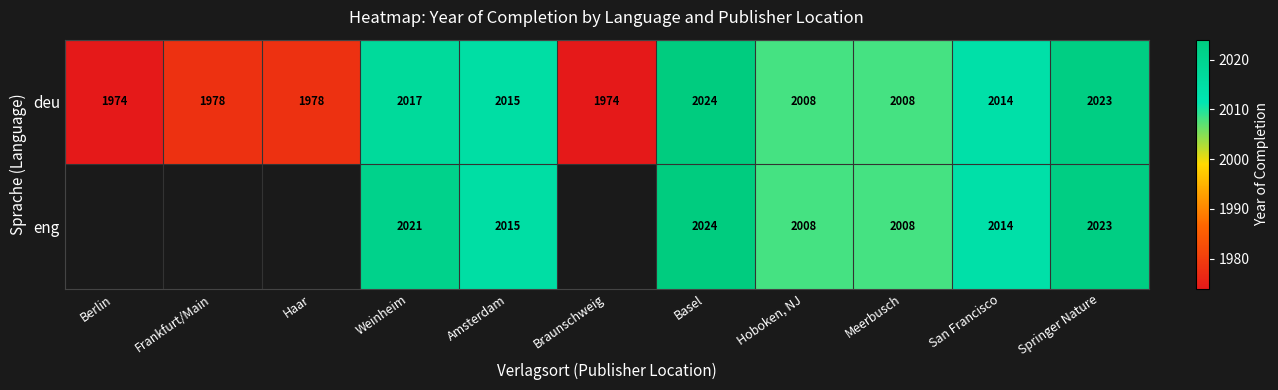

At how many categories does at least one series exceed 2016?

3